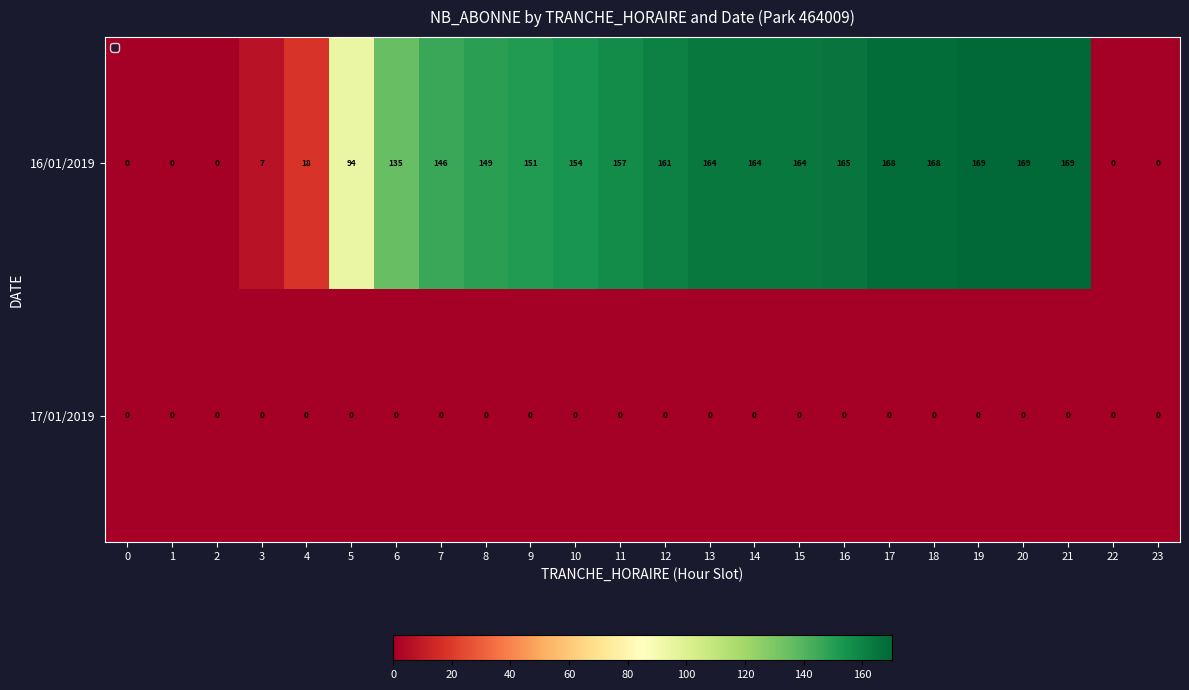

What is the sum of the 16/01/2019 values at 7 and 20?

315